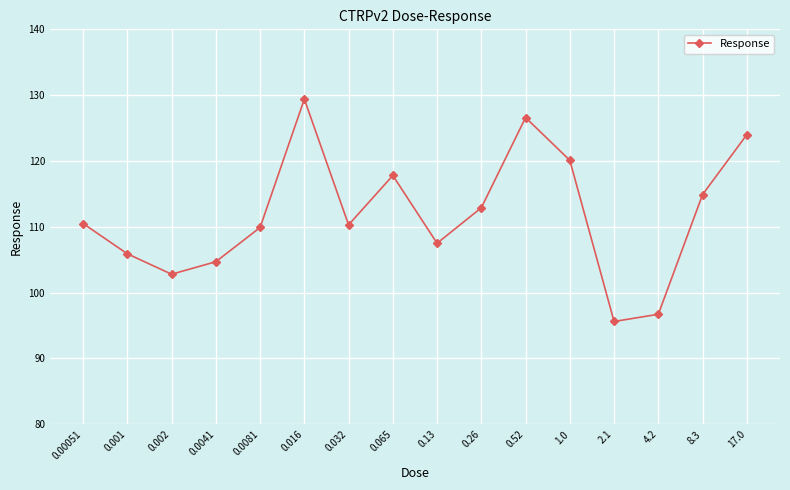

What is the label of the 14th point from the left?

4.2